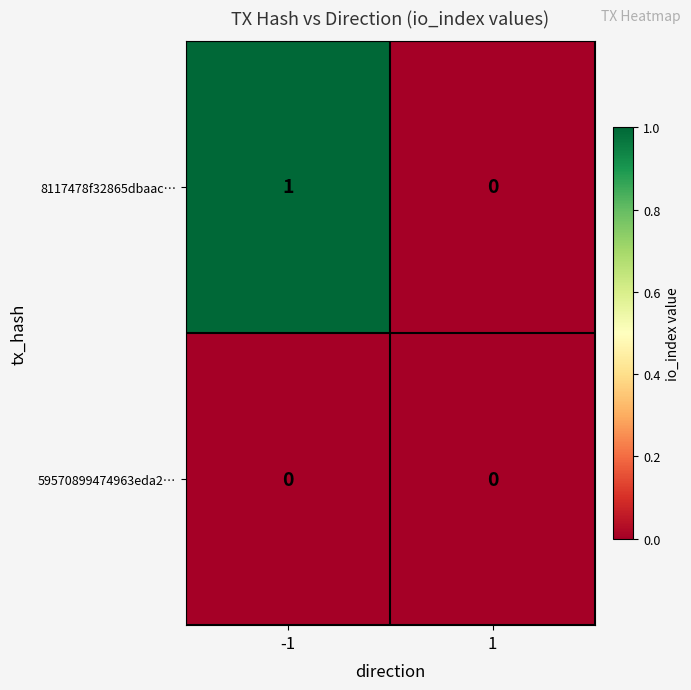

What is the total value across all series at -1?

1